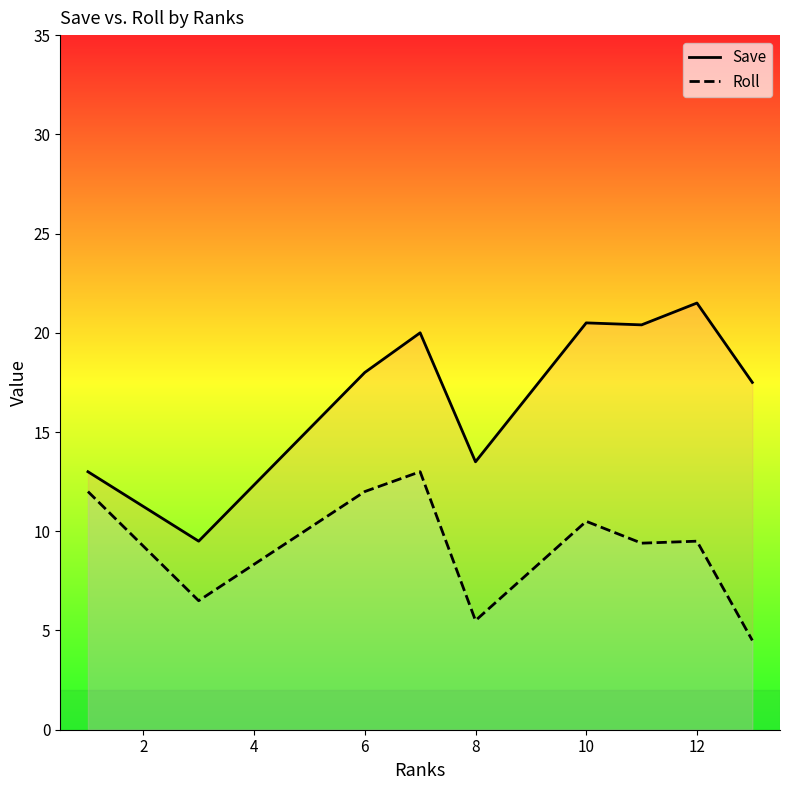

What are all the series names shown in the legend?

Save, Roll